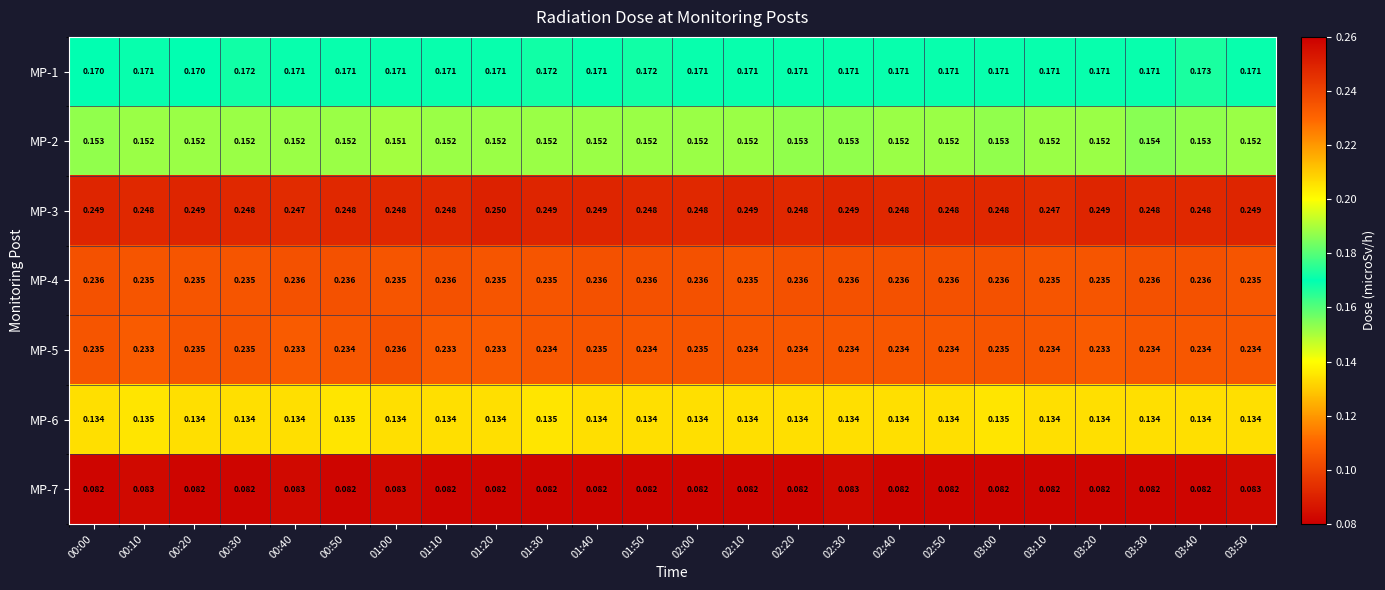

Is the value of MP-7 at 01:10 greater than the value of MP-5 at 03:30?

No